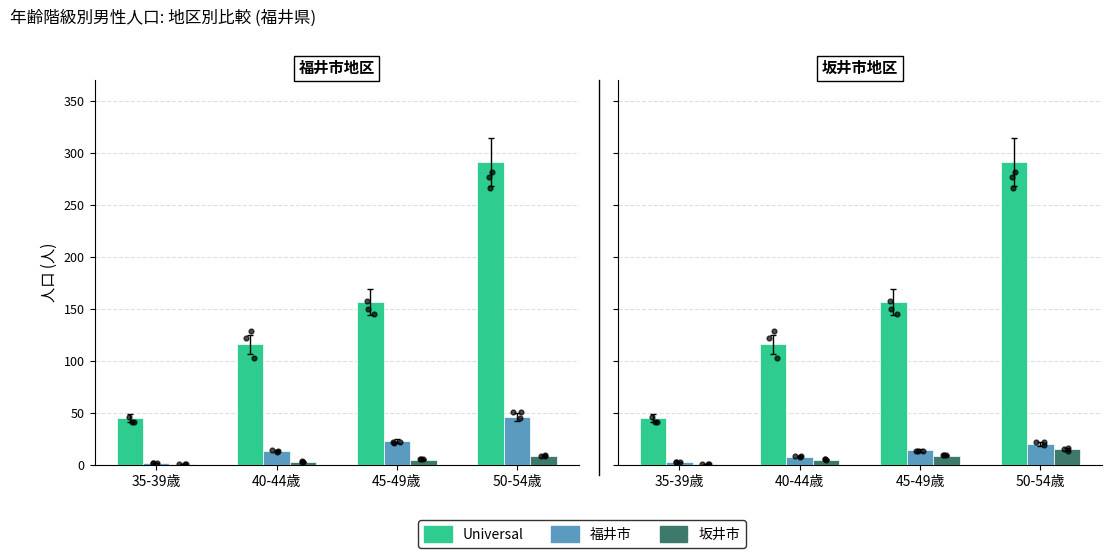

At which category is the sum across all series the highest?

50-54歳